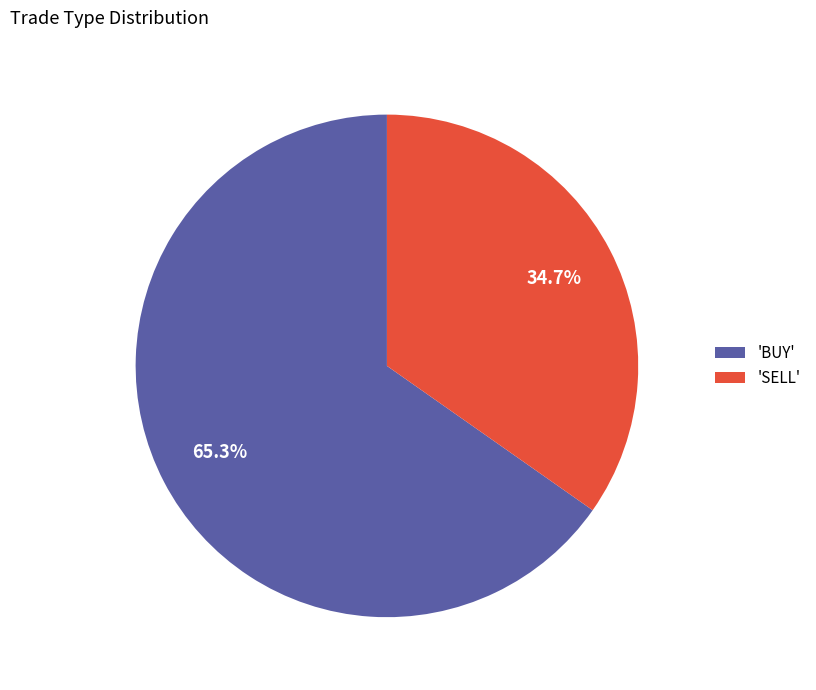

Is there any slice that represents more than half of the pie?

Yes